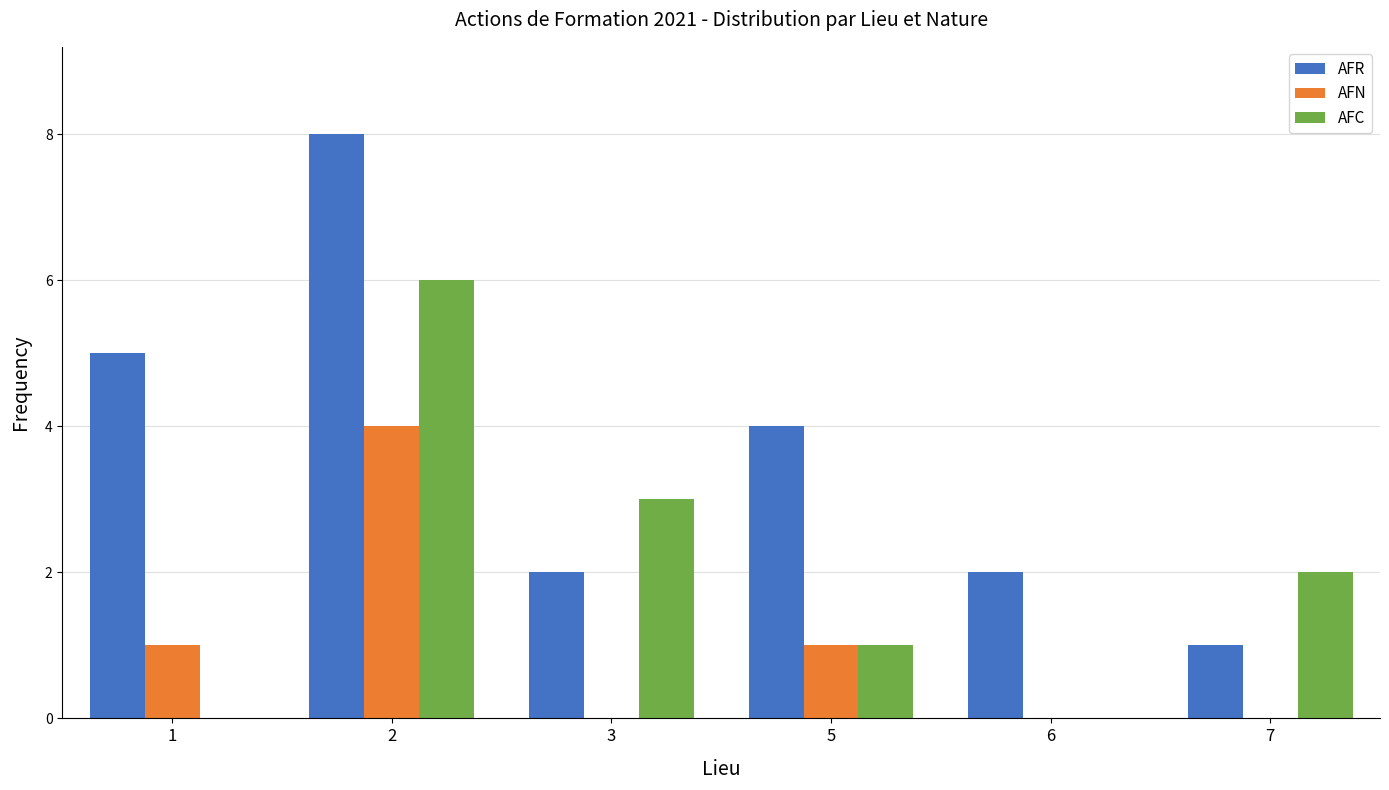

Which series has the largest range (max minus min)?

AFR